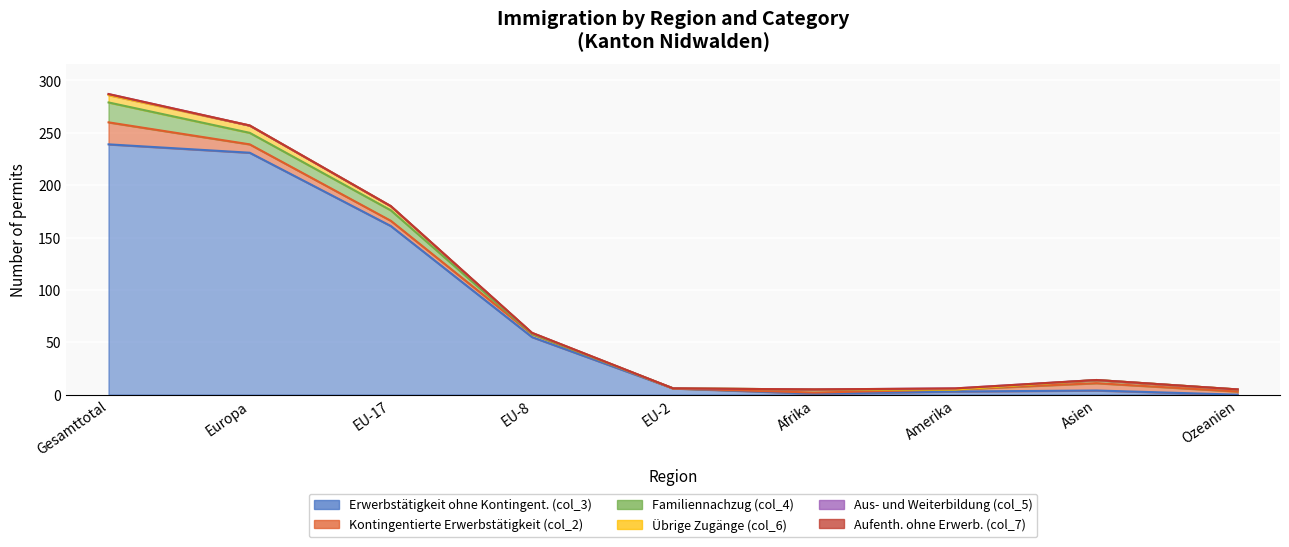

True or false: Erwerbstätigkeit ohne Kontingent. (col_3) and Übrige Zugänge (col_6) intersect in this chart.

False